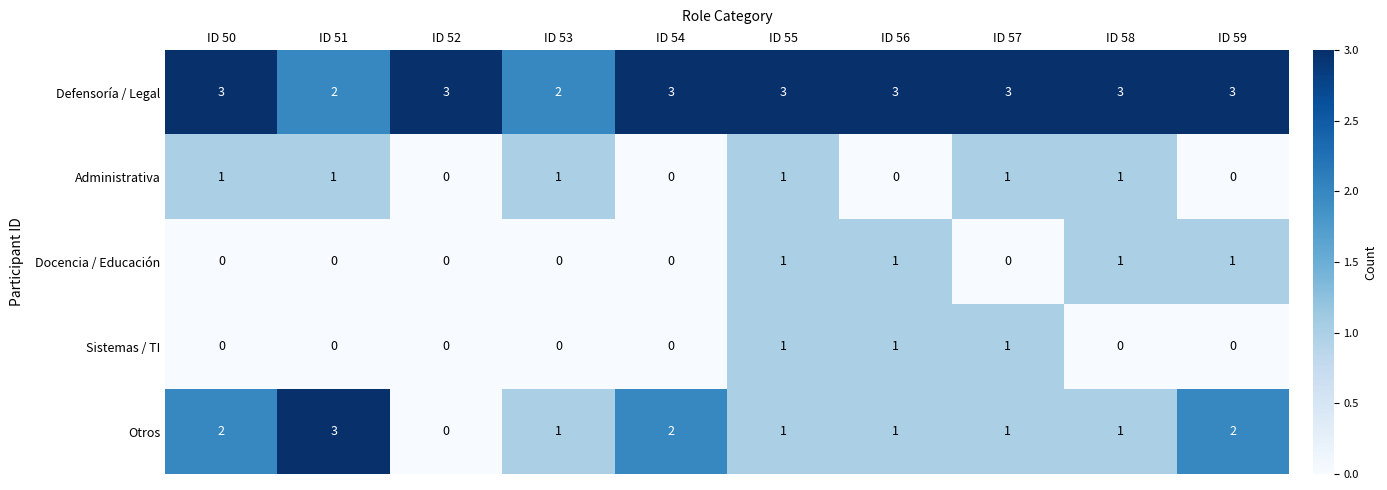

The Otros series shows 1 at ID 59. True or false?

False